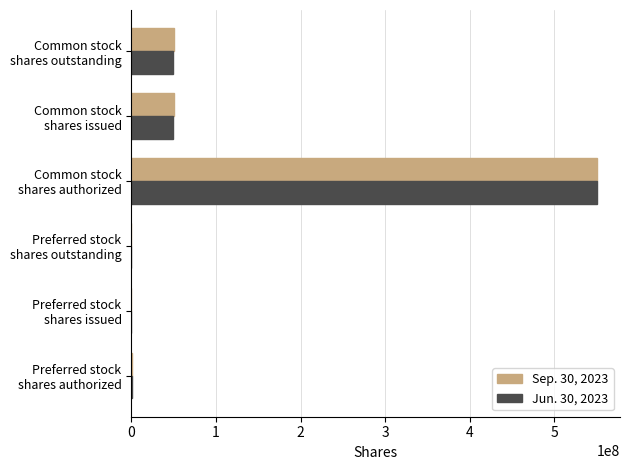

What are all the series names shown in the legend?

Sep. 30, 2023, Jun. 30, 2023